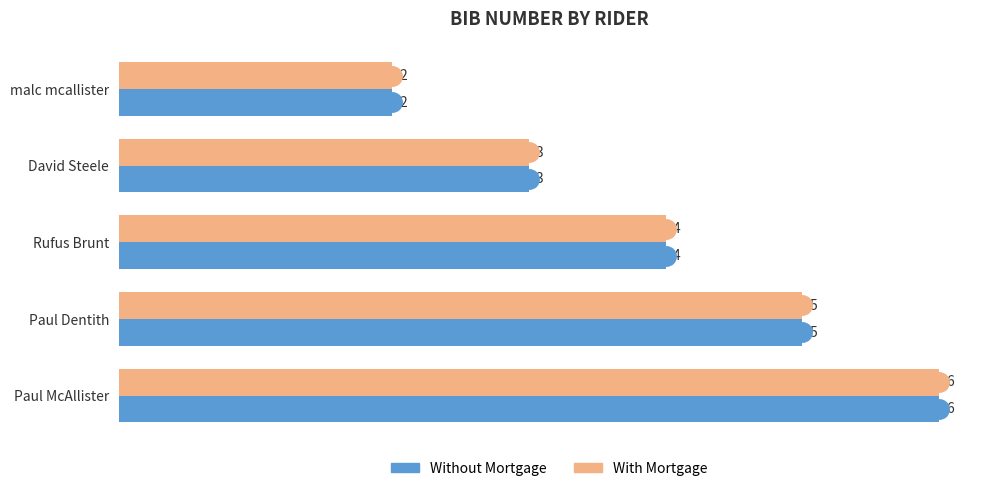

What is the greatest value displayed?

6